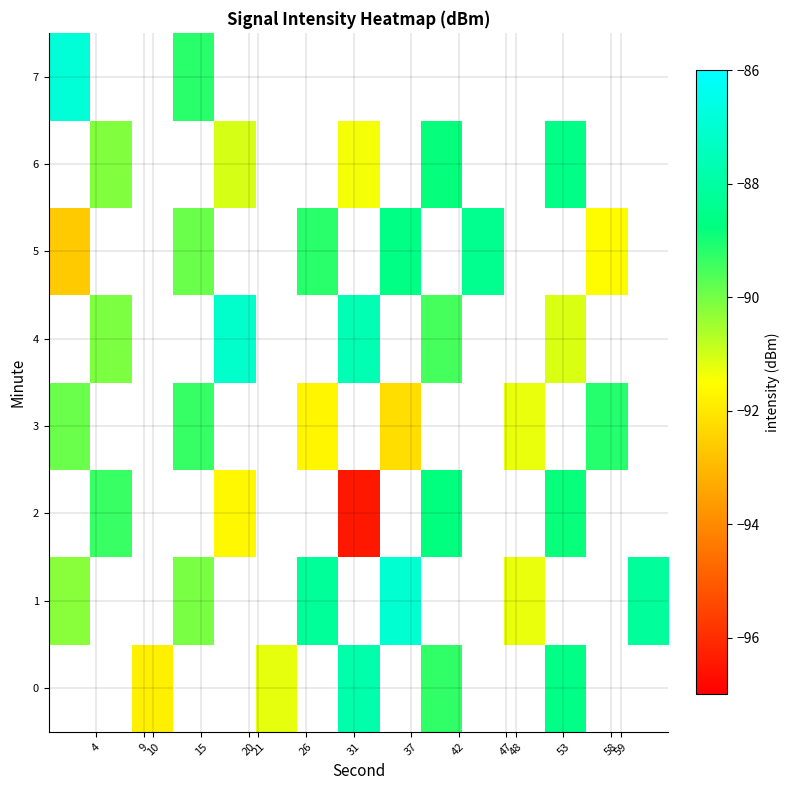

How many negative values does the 6 series have?

5